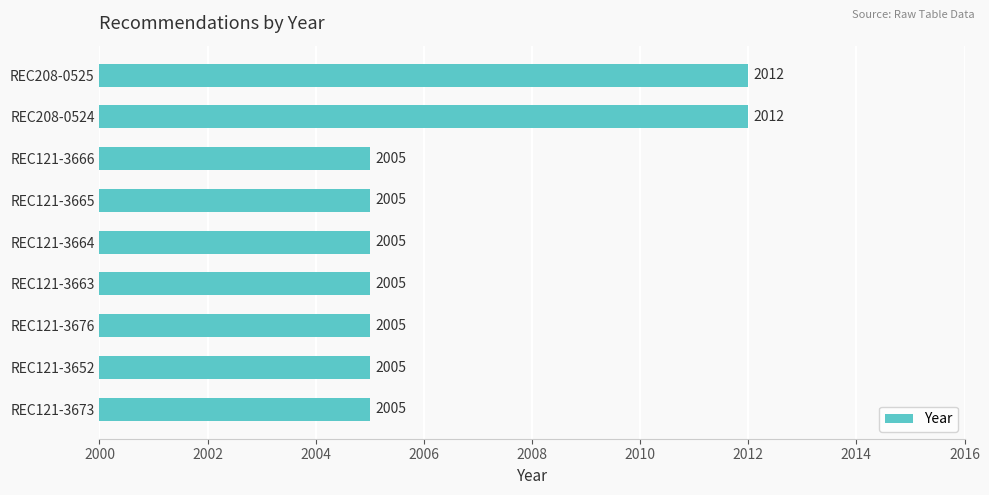

What value does the data have at REC121-3663?

2005